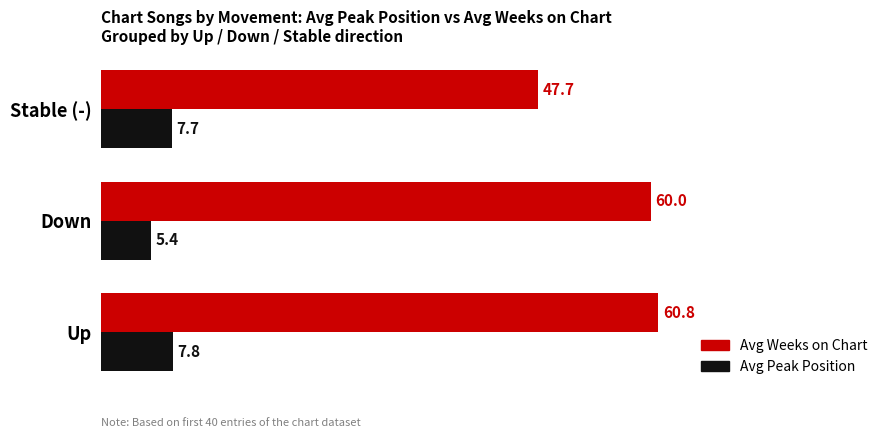

How many data points does each series have?

3